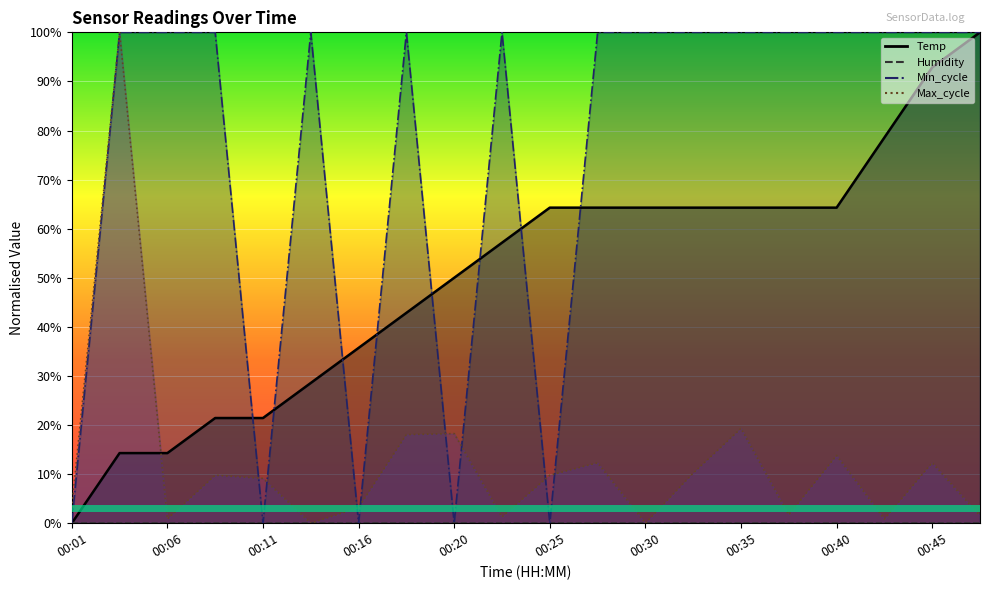

Reading left to right, list all the values displayed in this chart.

Temp: 0.0	0.1	0.1	0.2	0.2	0.3	0.4	0.4	0.5	0.6	0.6	0.6	0.6	0.6	0.6	0.6	0.6	0.8	0.9	1.0
Min_cycle: 0.0	1.0	1.0	1.0	0.0	1.0	0.0	1.0	0.0	1.0	0.0	1.0	1.0	1.0	1.0	1.0	1.0	1.0	1.0	1.0
Max_cycle: 0.0	1.0	0.0	0.1	0.1	0.0	0.0	0.2	0.2	0.0	0.1	0.1	0.0	0.1	0.2	0.0	0.1	0.0	0.1	0.0